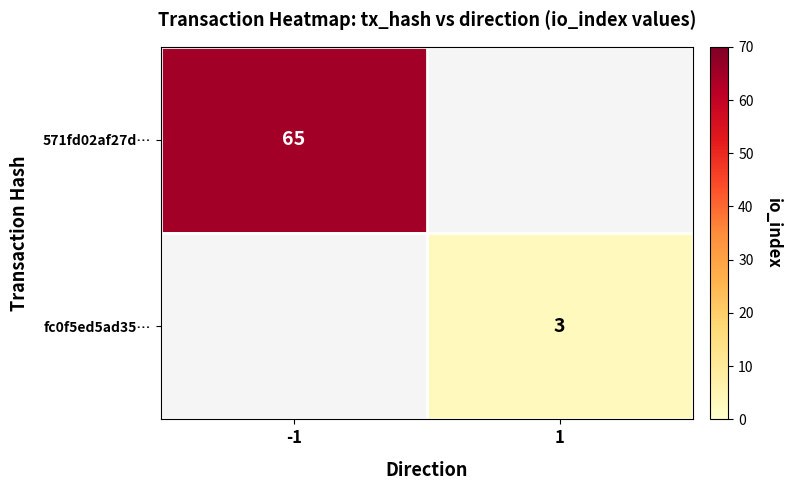

What is the maximum value shown in the chart?

65.0